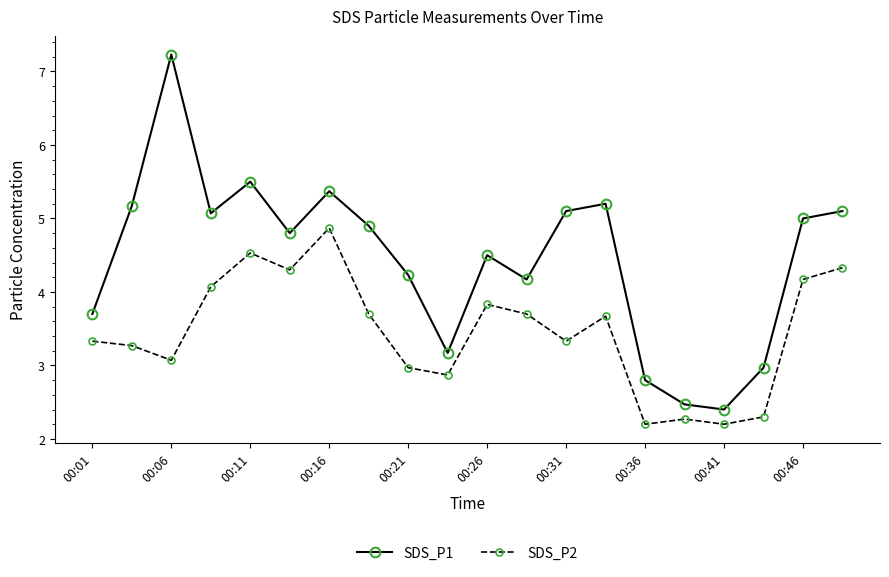

What are all the series names shown in the legend?

SDS_P1, SDS_P2